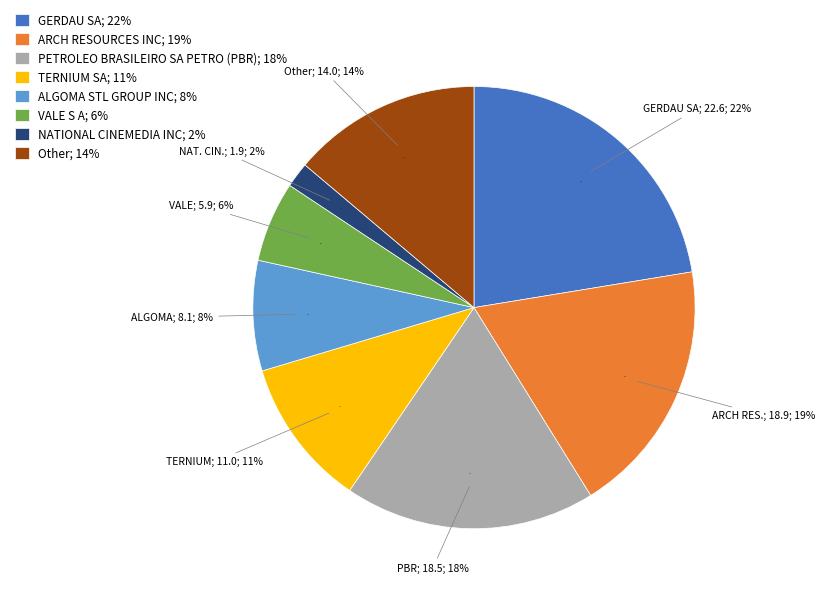

True or false: TERNIUM SA accounts for 20% of the total.

False